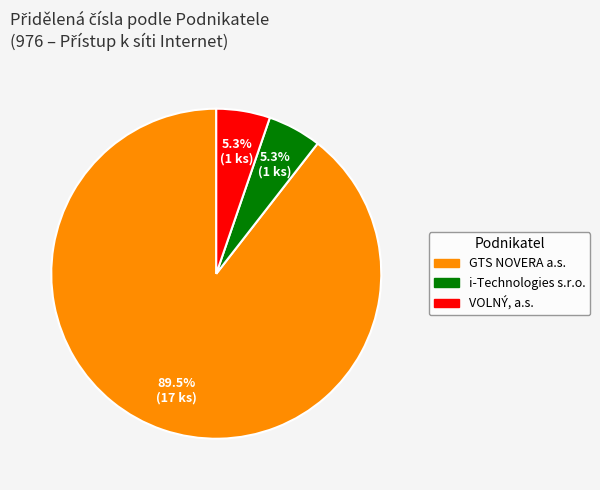

How many segments does this pie chart have?

3